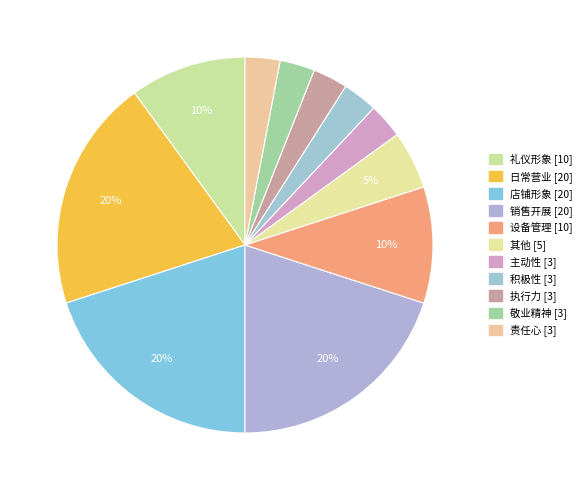

Combined, what portion of the pie is 销售开展 and 积极性?

23.0%